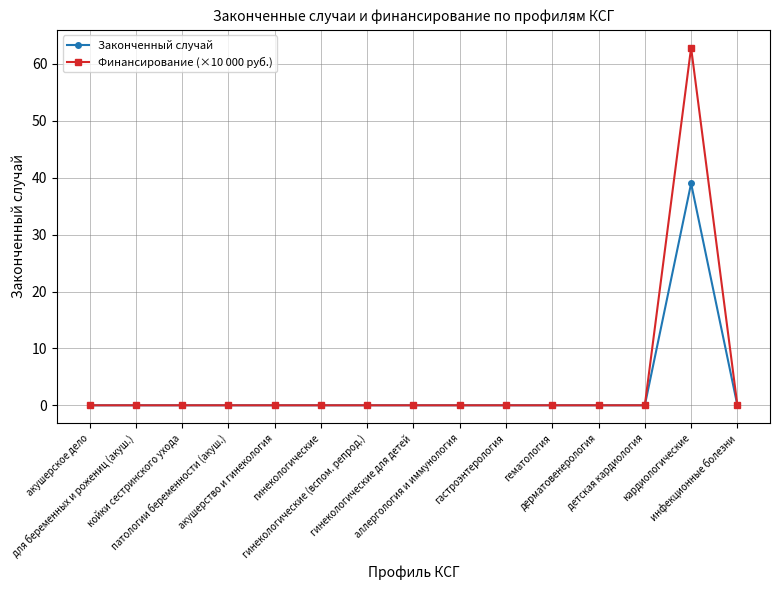

Which series has the widest spread of values?

Финансирование (×10 000 руб.)